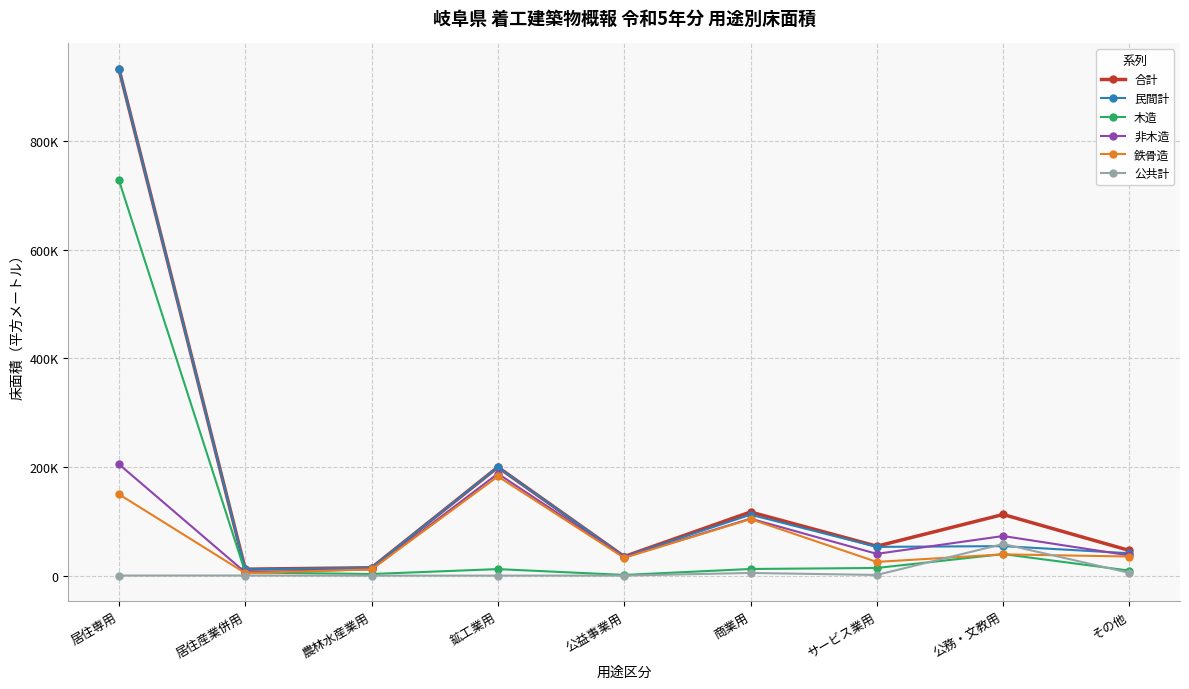

What is the sum of all 非木造 values?

699457